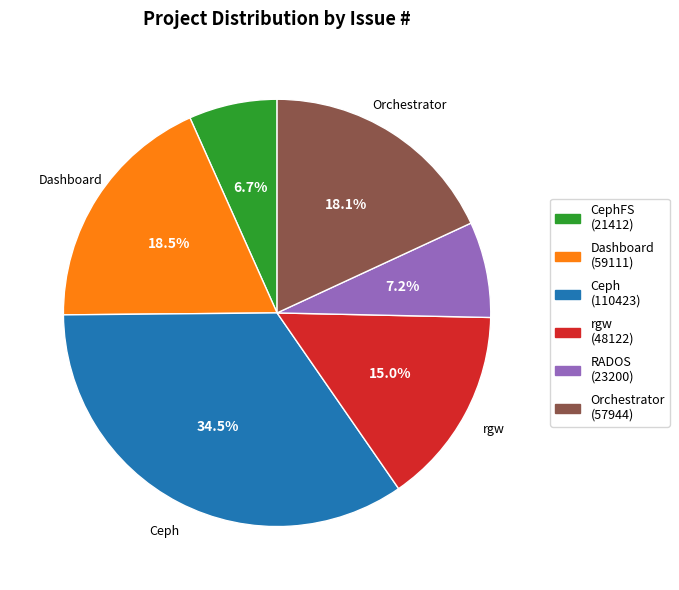

Does any single category account for the majority?

No